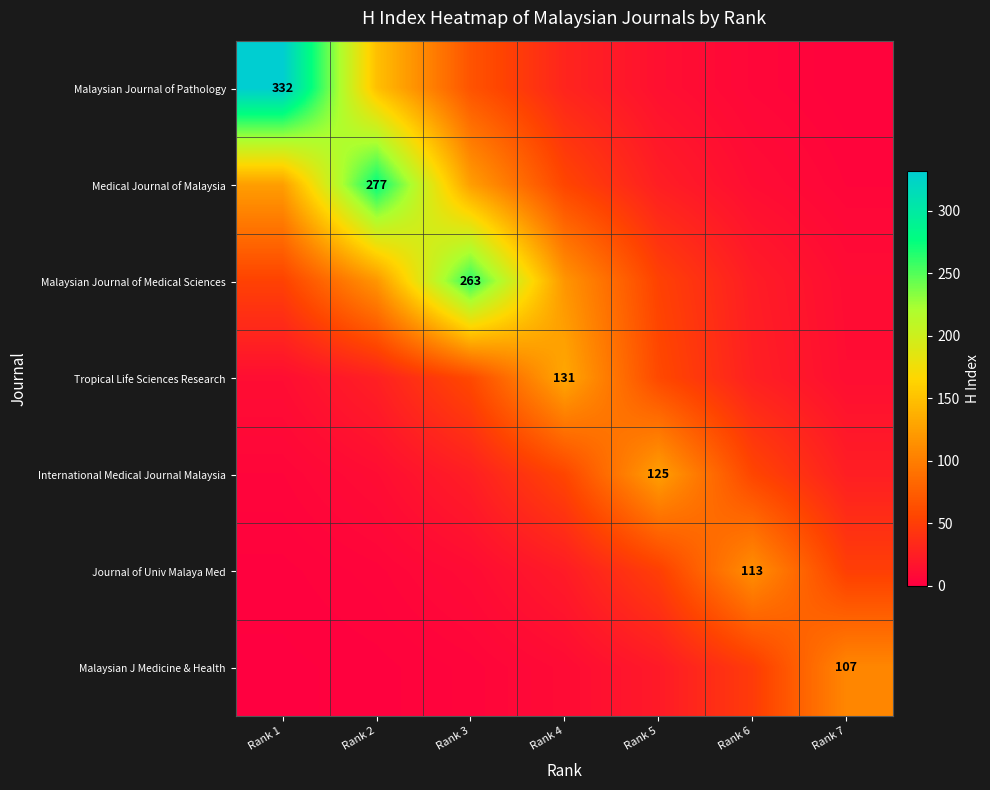

Which category has the lowest value across all series?

Rank 1